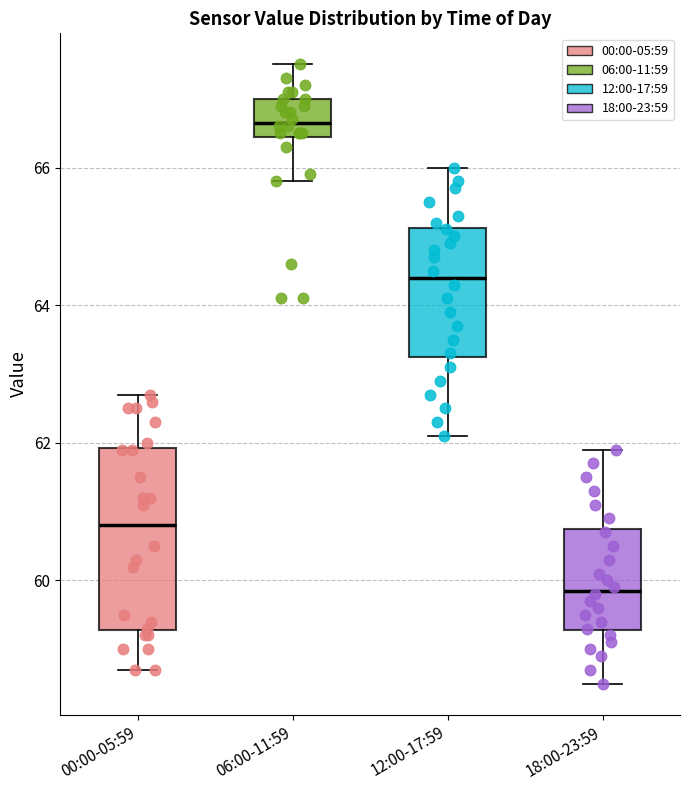

Reading left to right, read every box against the y-axis: the position of its median line, the range the box covers, and the ends of its whiskers. The values are not printed on the chart, so give them approximately, as read against the axis.

00:00-05:59: median 60.8, box 59.2 to 62.0, whiskers 58.8 to 62.8
06:00-11:59: median 66.6, box 66.4 to 67.0, whiskers 65.8 to 67.6
12:00-17:59: median 64.4, box 63.2 to 65.2, whiskers 62.2 to 66.0
18:00-23:59: median 59.8, box 59.2 to 60.8, whiskers 58.6 to 62.0